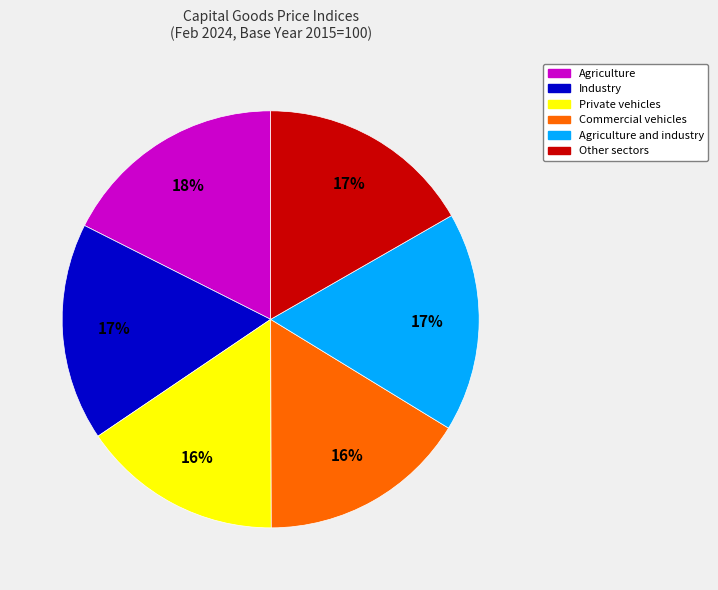

To the nearest percent, what is the difference between the largest and smallest slice percentages?

2%